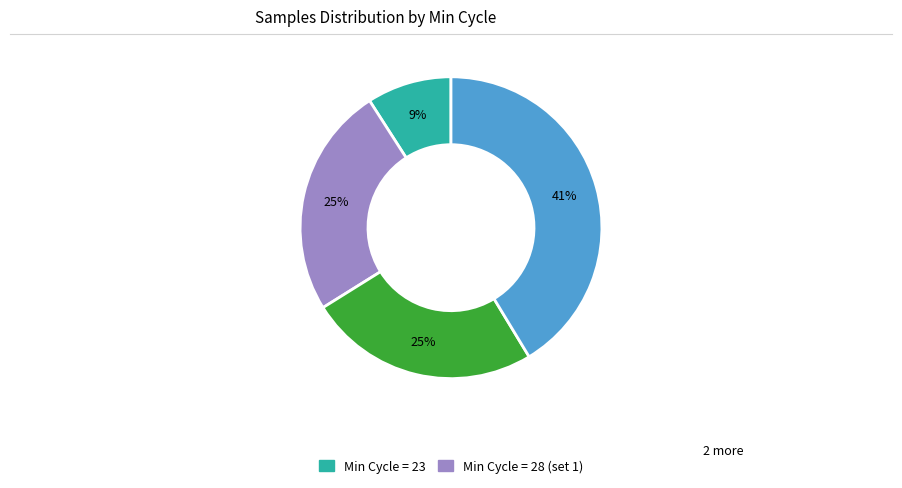

Is there a majority slice in this chart?

No